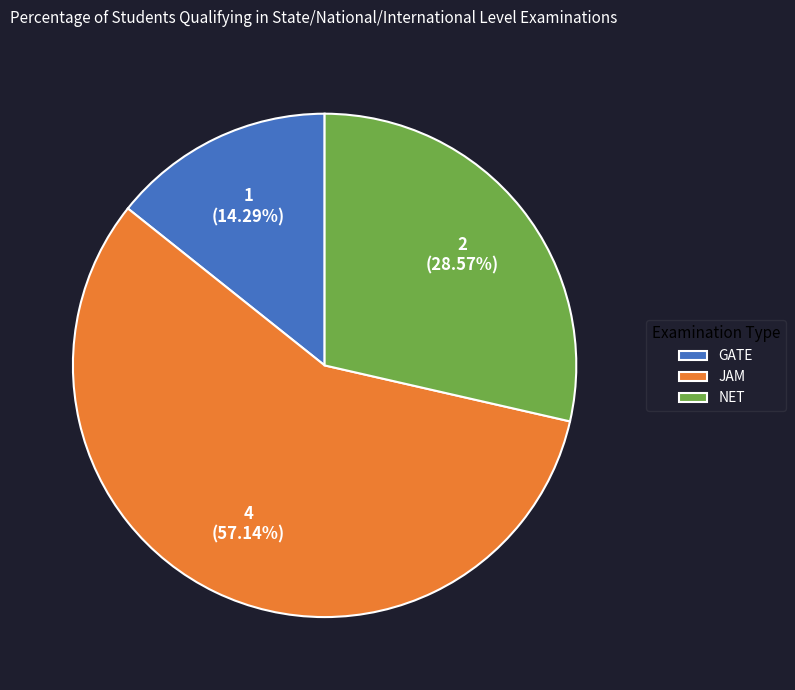

To the nearest percent, what is the combined percentage of NET and JAM?

86%